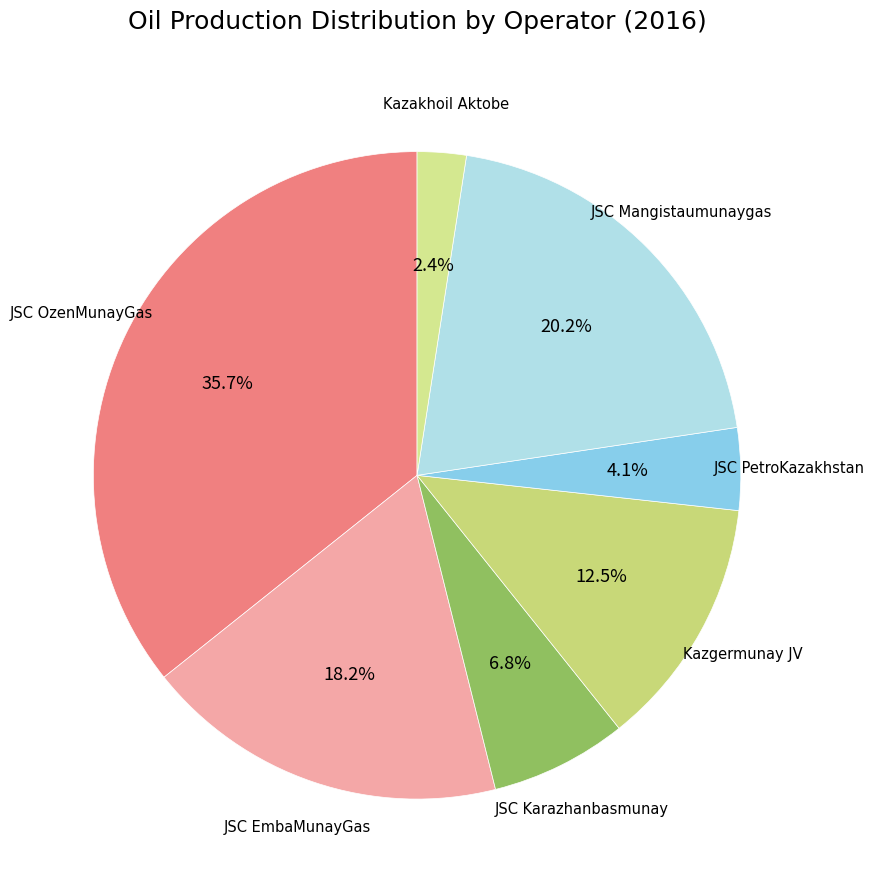

How many slices are in this pie chart?

7